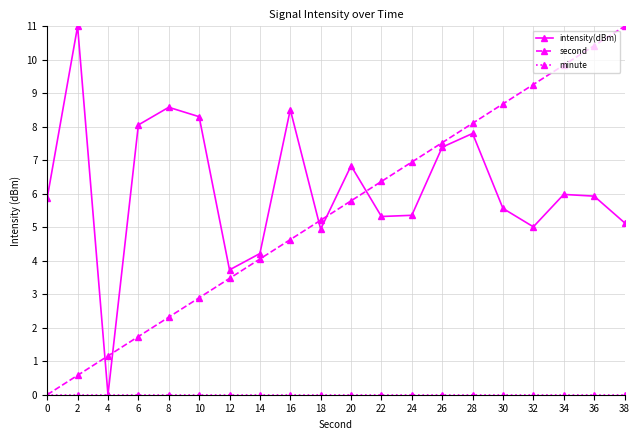

Is it true that second equals 6.4 at 22?

True